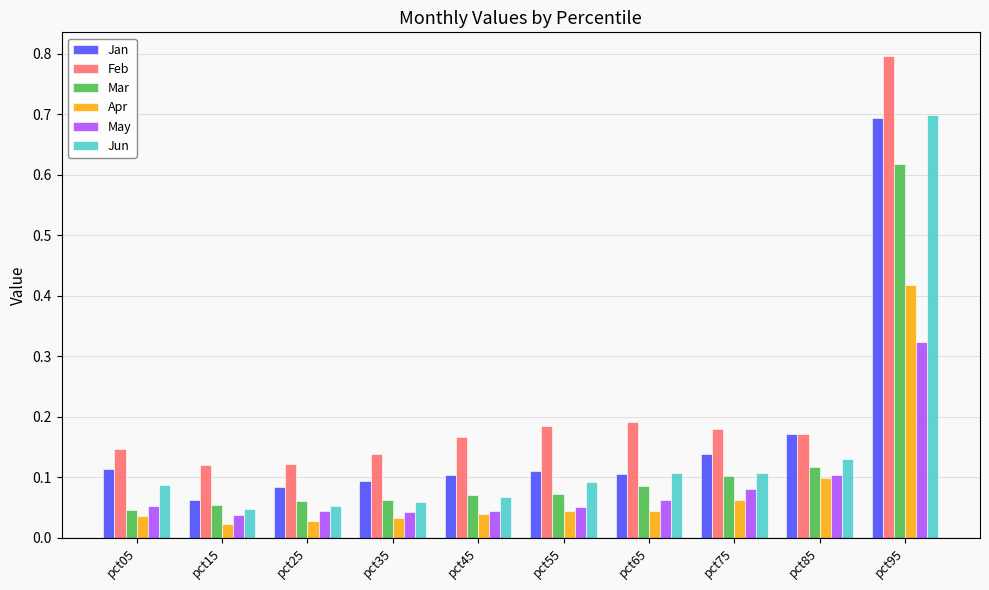

The Feb series shows 0.1 at pct15. True or false?

True